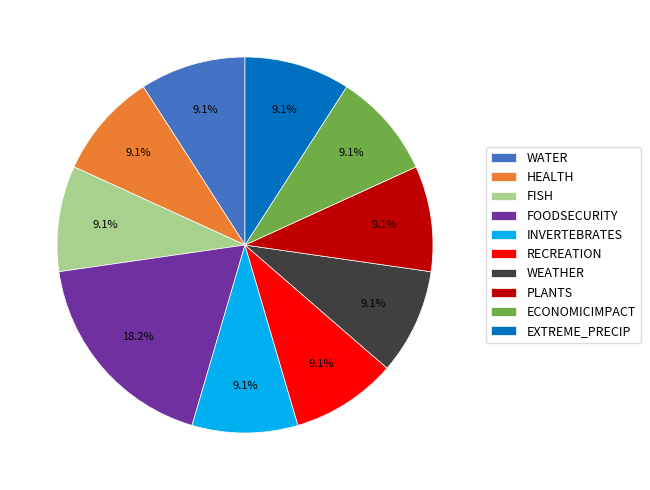

Is ECONOMICIMPACT the majority of the pie?

No